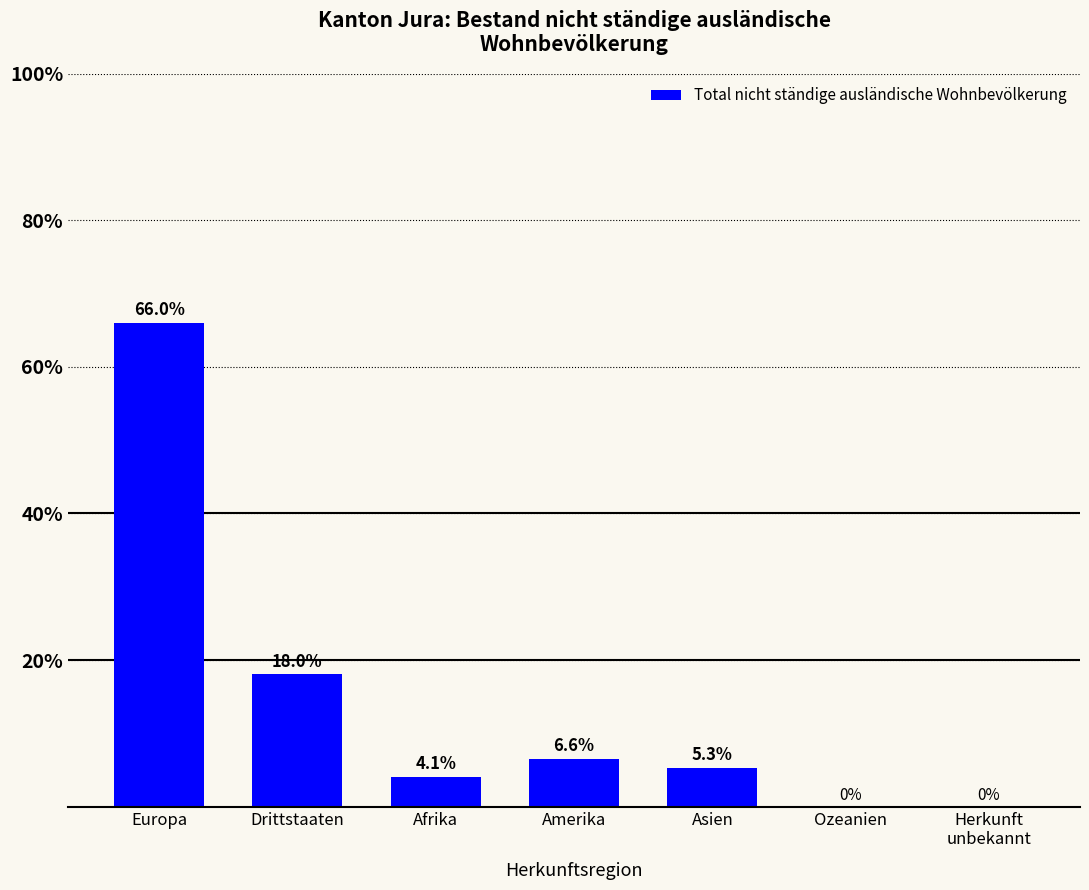

What is the sum of all values?

100.0